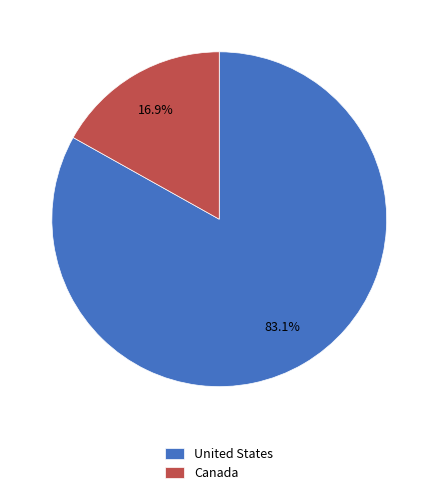

Between Canada and United States, which is larger?

United States